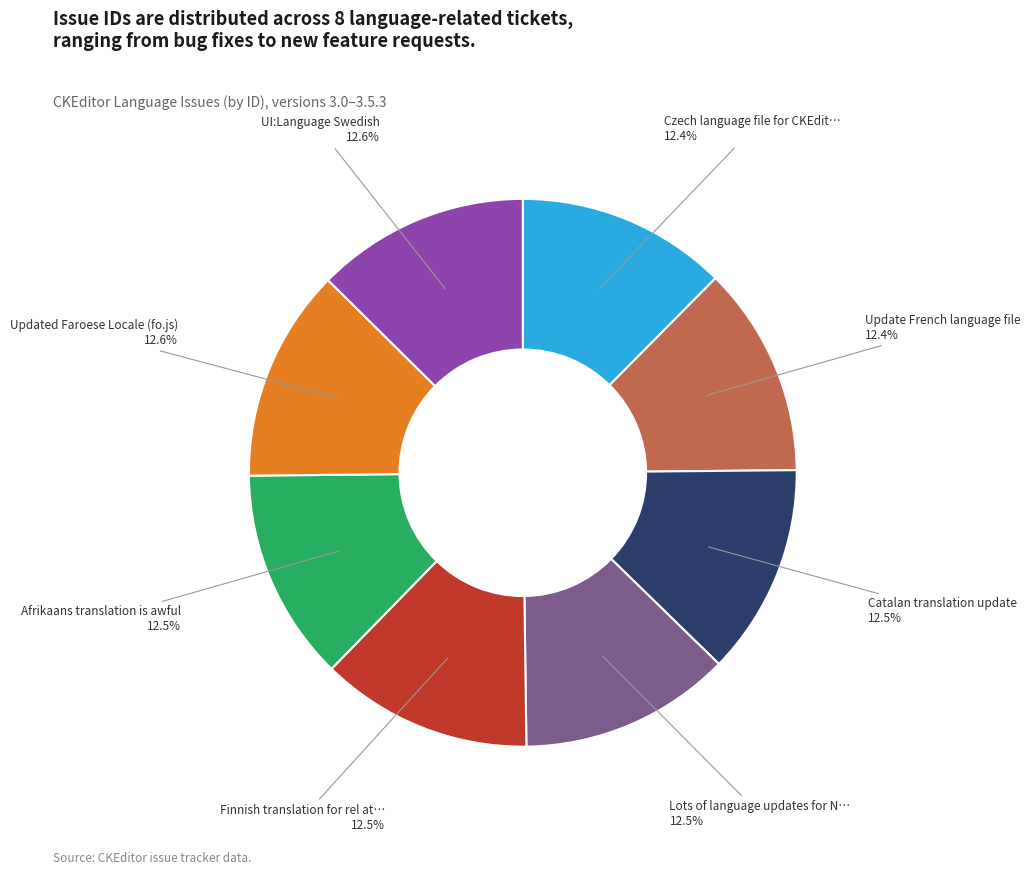

Is there any slice that represents more than half of the pie?

No